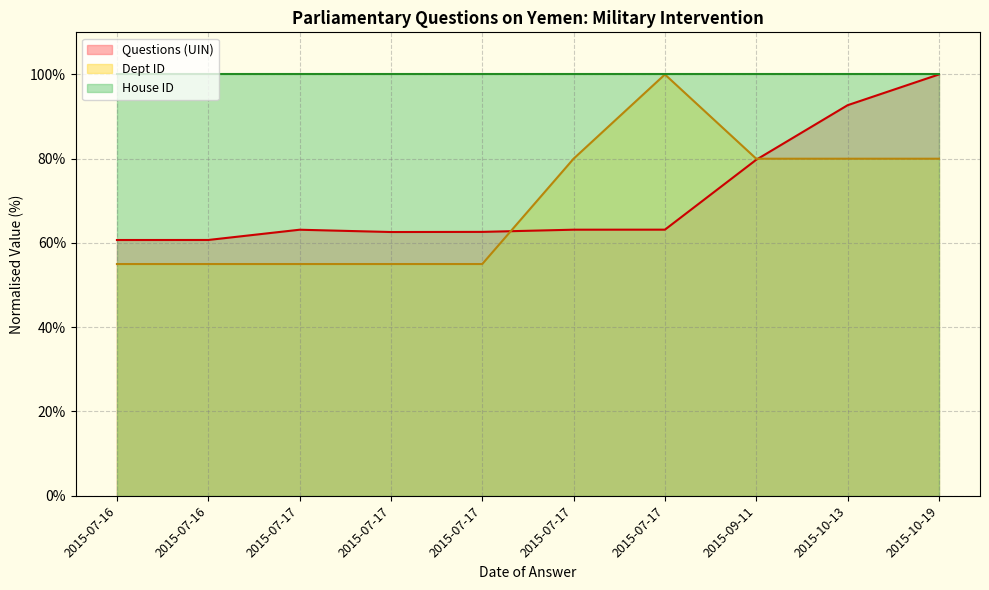

Between 2015-07-17 and 2015-07-17, which is larger?

2015-07-17